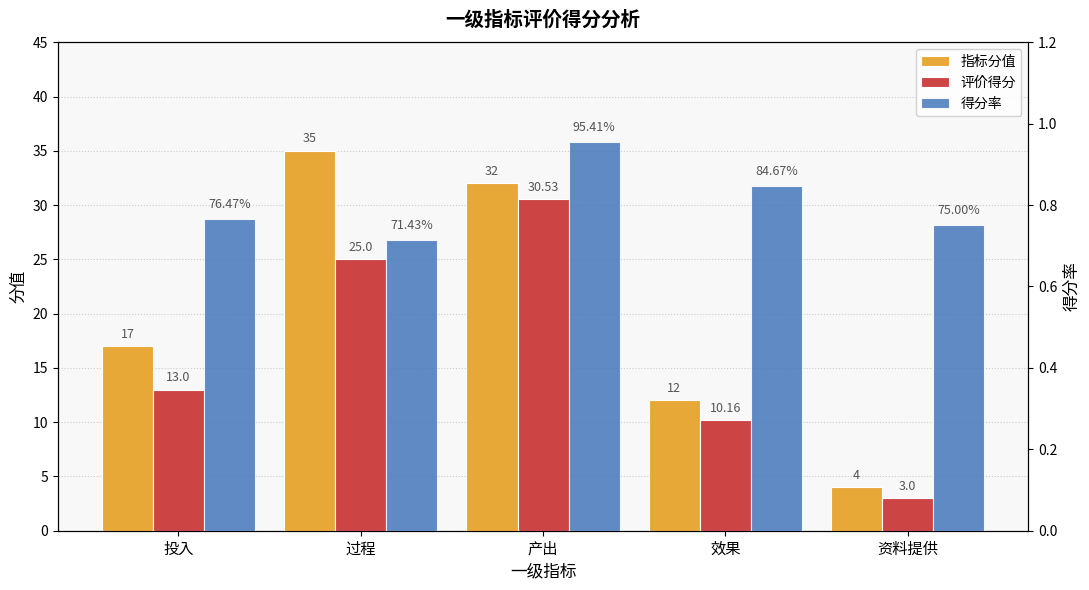

Rank the series at 投入 from highest to lowest value.

指标分值, 评价得分, 得分率